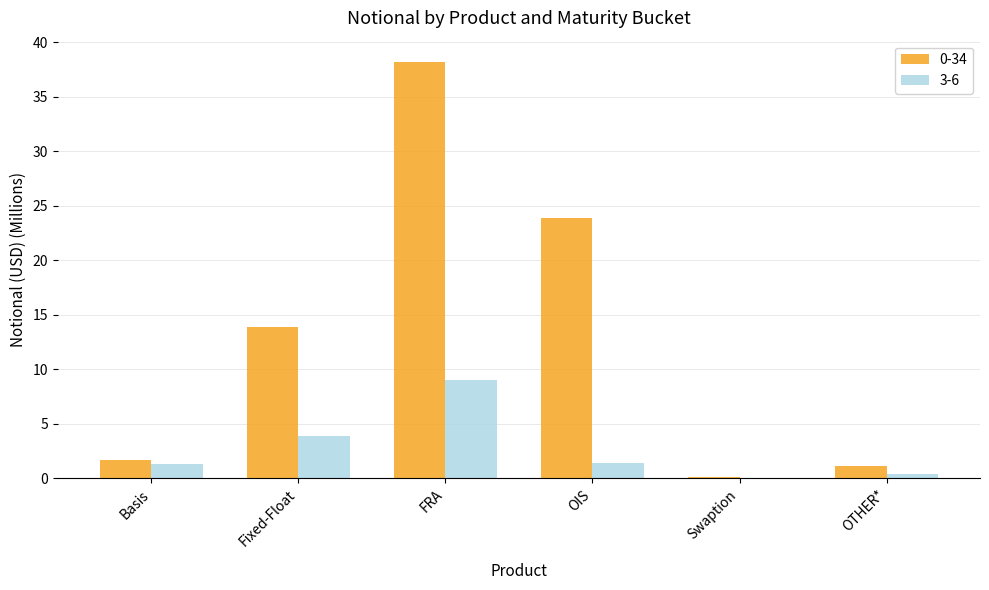

Which label corresponds to the largest value in the chart?

FRA